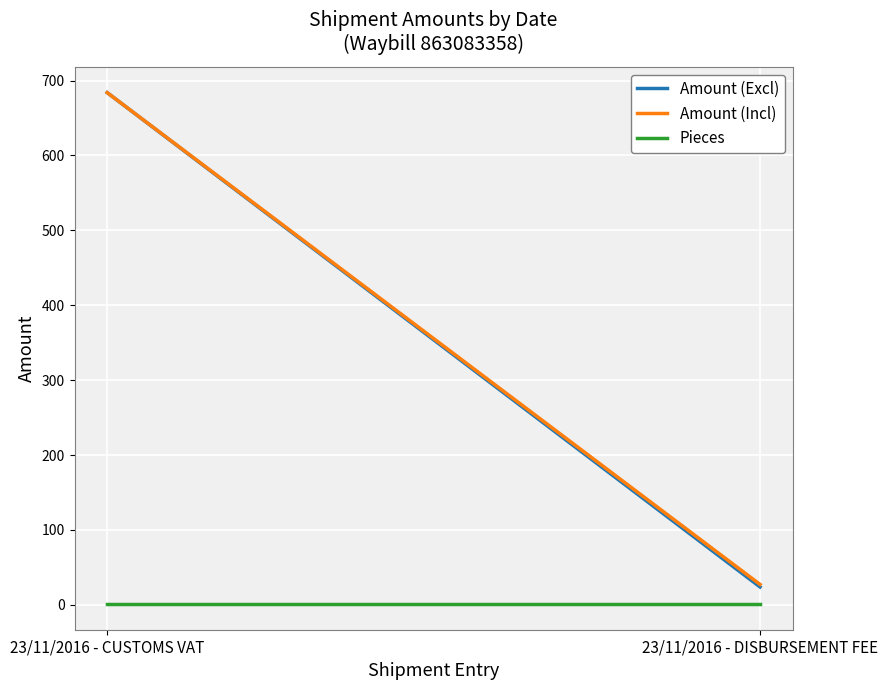

What is the maximum value shown in the chart?

683.9